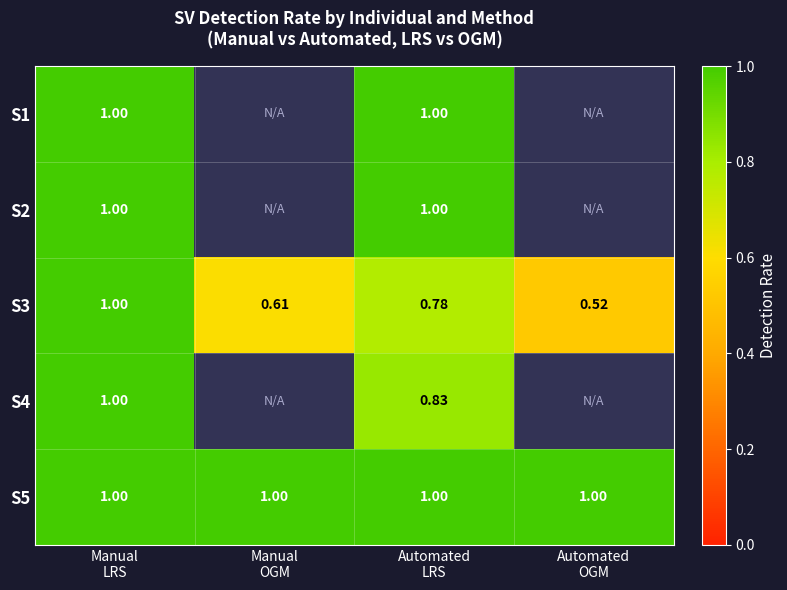

Which series changed the most between Manual LRS and Automated OGM?

S3